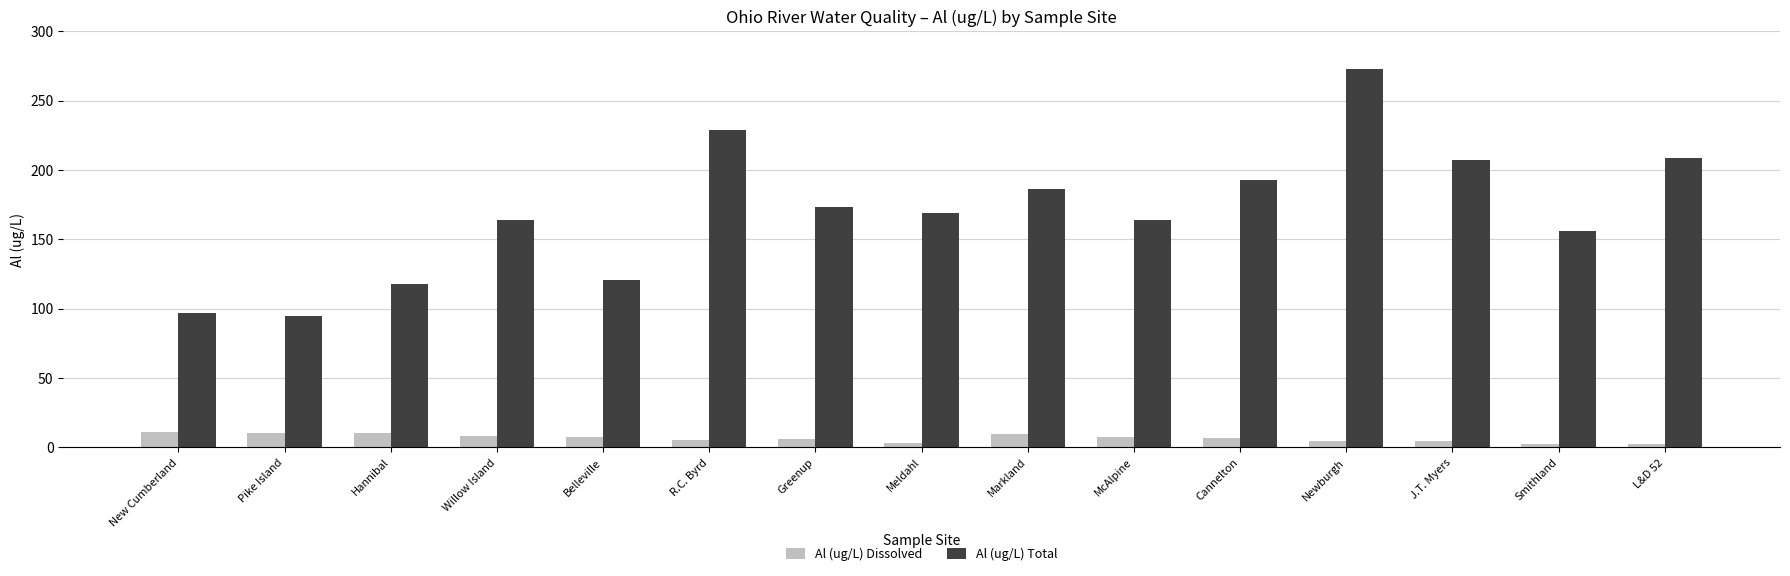

Rank the series by their maximum value, from highest to lowest.

Al (ug/L) Total, Al (ug/L) Dissolved